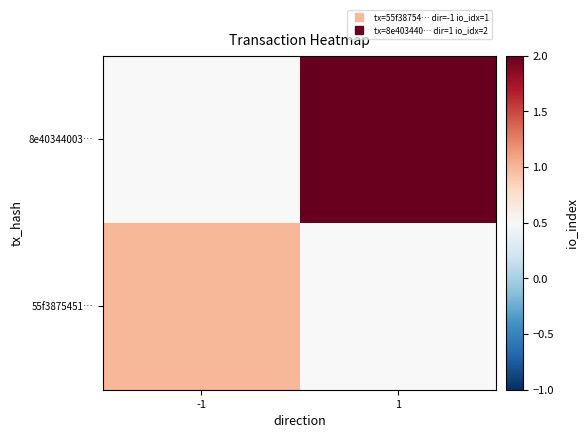

Which has a higher value, 1 or -1?

-1